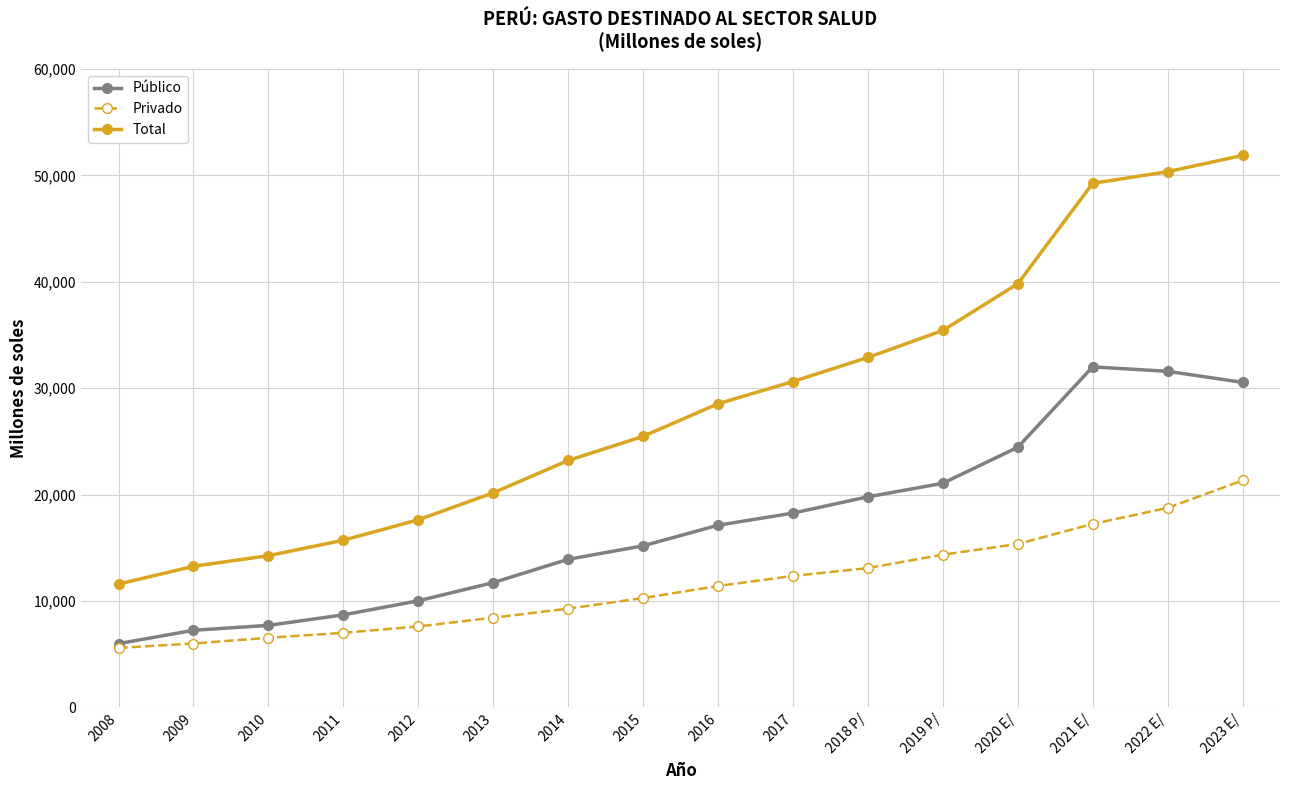

What is the label of the 12th point from the right?

2012